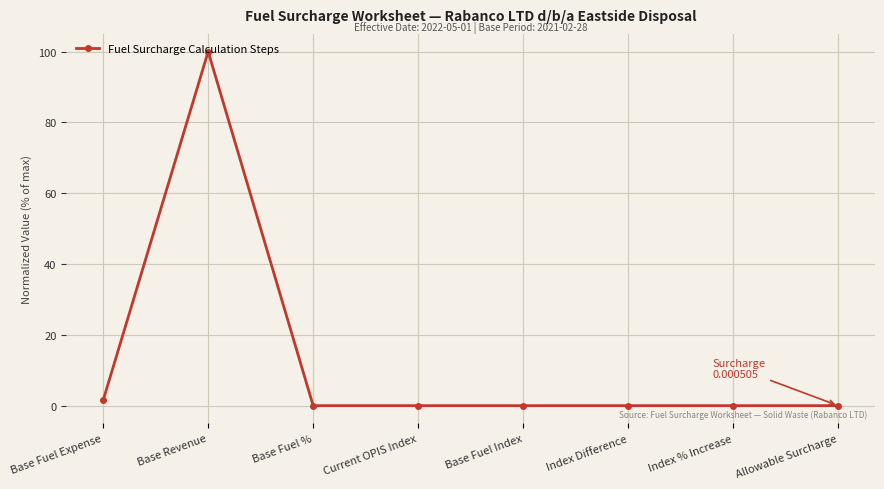

Between Base Fuel Expense and Index % Increase, which is larger?

Base Fuel Expense